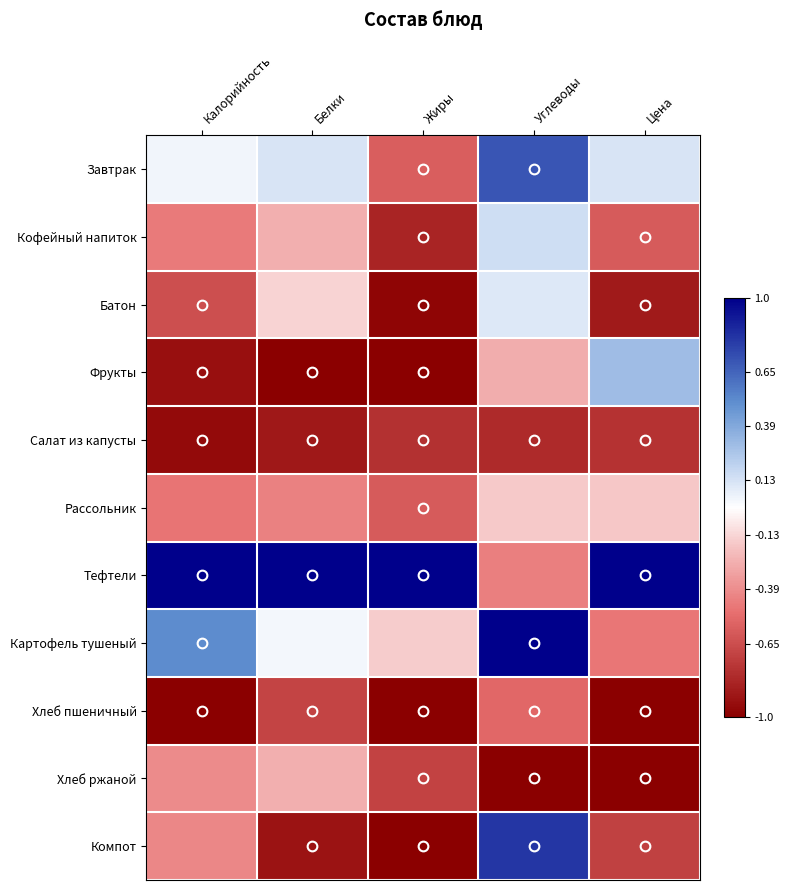

Reading left to right, list all the values displayed in this chart.

Завтрак: Калорийность=0.0	Белки=0.1	Жиры=-0.6	Углеводы=0.7	Цена=0.1
Кофейный напиток: Калорийность=-0.5	Белки=-0.3	Жиры=-0.8	Углеводы=0.2	Цена=-0.6
Батон: Калорийность=-0.6	Белки=-0.1	Жиры=-1.0	Углеводы=0.1	Цена=-0.9
Фрукты: Калорийность=-0.9	Белки=-1.0	Жиры=-1.0	Углеводы=-0.3	Цена=0.3
Салат из капусты: Калорийность=-0.9	Белки=-0.9	Жиры=-0.8	Углеводы=-0.8	Цена=-0.8
Рассольник: Калорийность=-0.5	Белки=-0.4	Жиры=-0.6	Углеводы=-0.2	Цена=-0.2
Тефтели: Калорийность=1.0	Белки=1.0	Жиры=1.0	Углеводы=-0.4	Цена=1.0
Картофель тушеный: Калорийность=0.5	Белки=0.0	Жиры=-0.2	Углеводы=1.0	Цена=-0.5
Хлеб пшеничный: Калорийность=-1.0	Белки=-0.7	Жиры=-1.0	Углеводы=-0.5	Цена=-1.0
Хлеб ржаной: Калорийность=-0.4	Белки=-0.3	Жиры=-0.7	Углеводы=-1.0	Цена=-1.0
Компот: Калорийность=-0.4	Белки=-0.9	Жиры=-1.0	Углеводы=0.8	Цена=-0.7